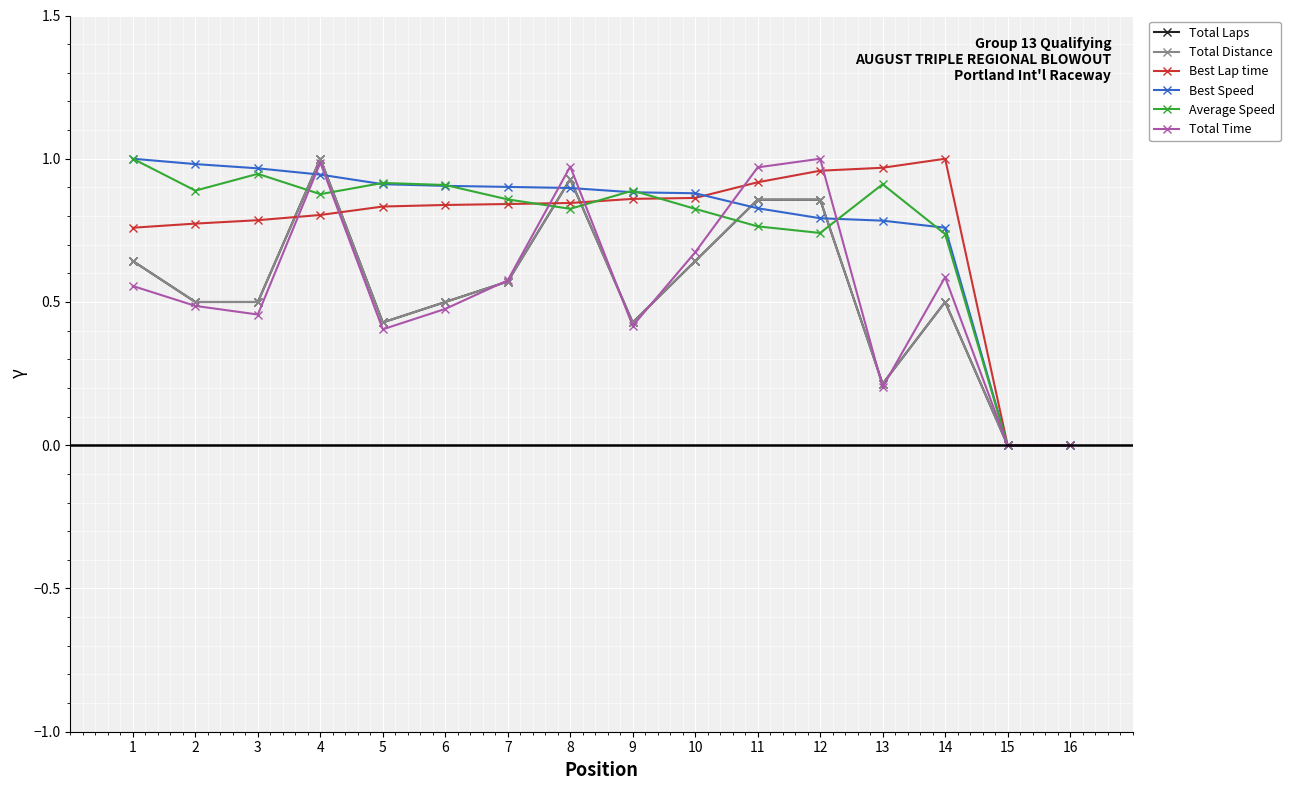

Which has a higher value, 4 or 7?

4